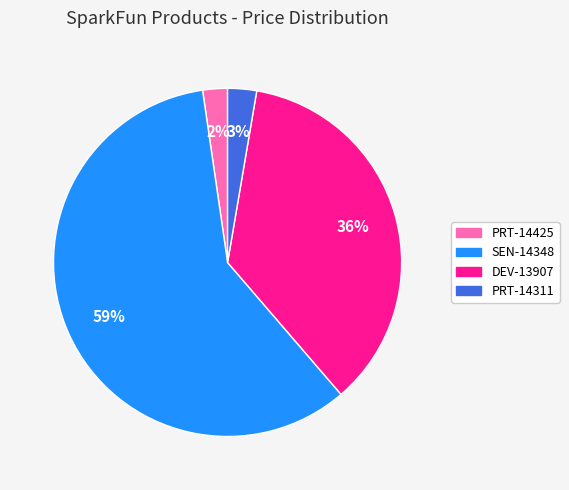

Which category has the biggest portion of the pie?

SEN-14348